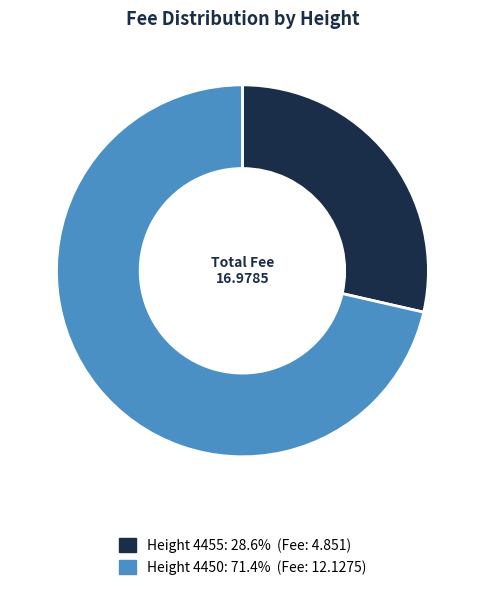

Is the sum of Height 4450: 71.4% (Fee: 12.1275) and Height 4455: 28.6% (Fee: 4.851) greater than half?

Yes